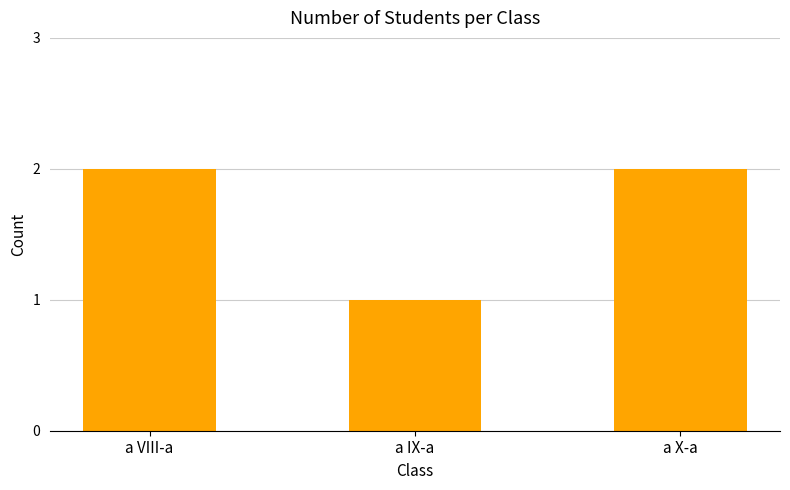

How many categories are shown in the chart?

3